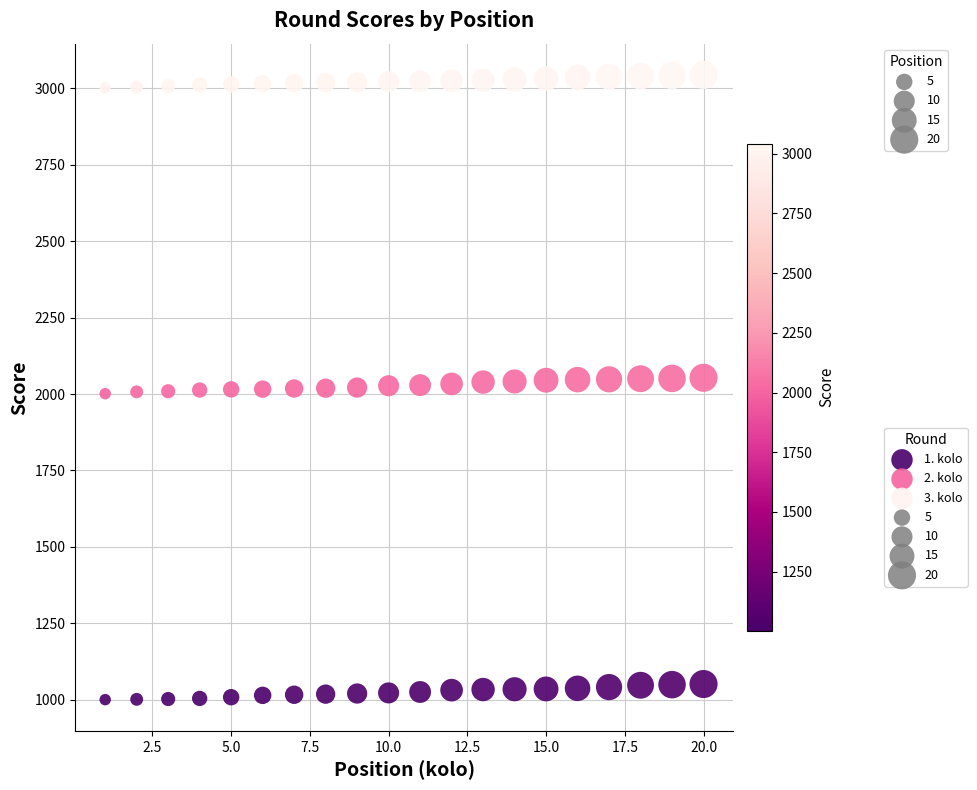

Across all data points, what is the range of X values (max minus min)?

19